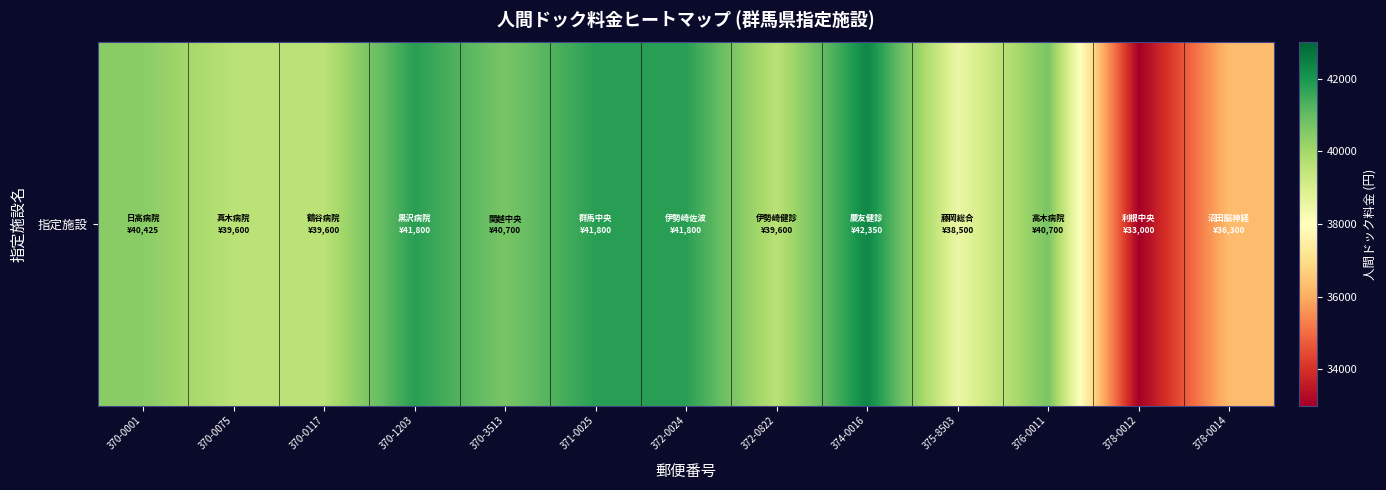

Reading left to right, transcribe all the data shown in this chart.

40425	39600	39600	41800	40700	41800	41800	39600	42350	38500	40700	33000	36300